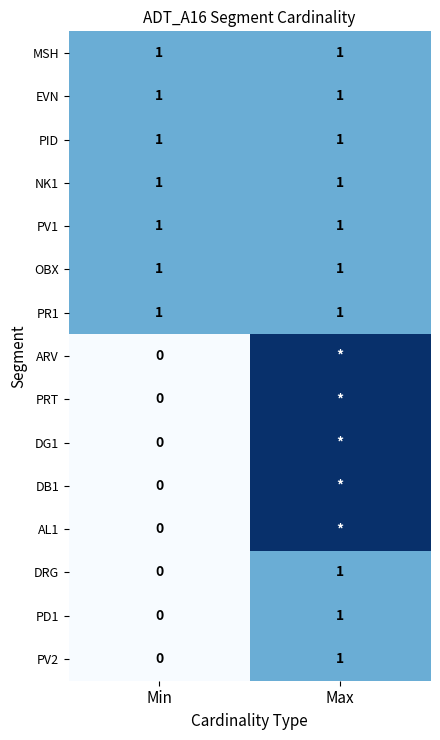

What is the total value across all series at Min?

7